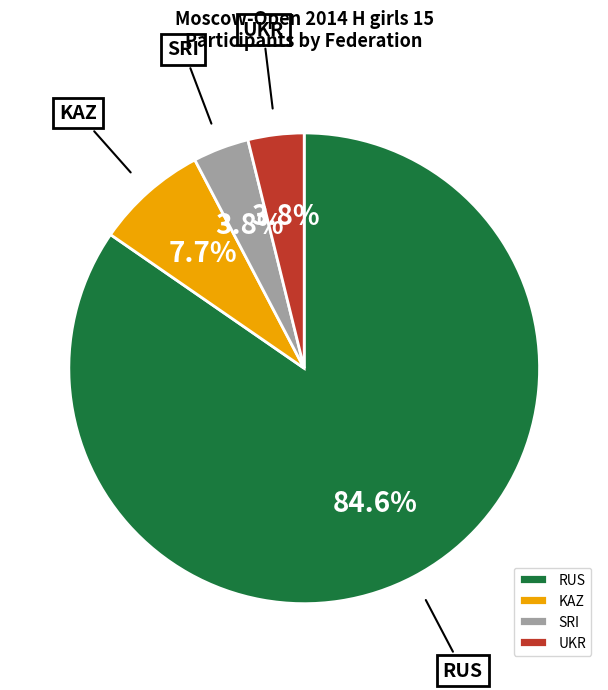

To the nearest percent, what is the average slice percentage?

25%